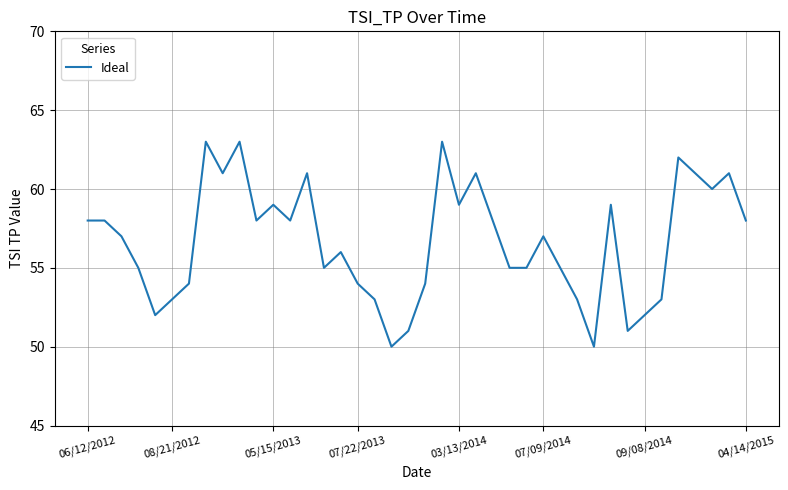

Does the chart display data point markers on the line(s)?

No